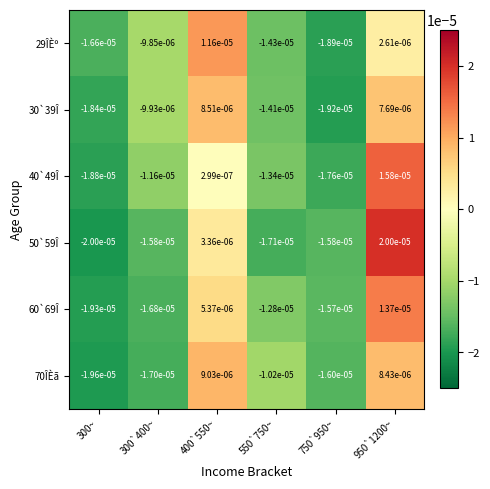

Is the value of 29ÎÈº at 750`950~ greater than the value of 40`49Î at 950`1200~?

No